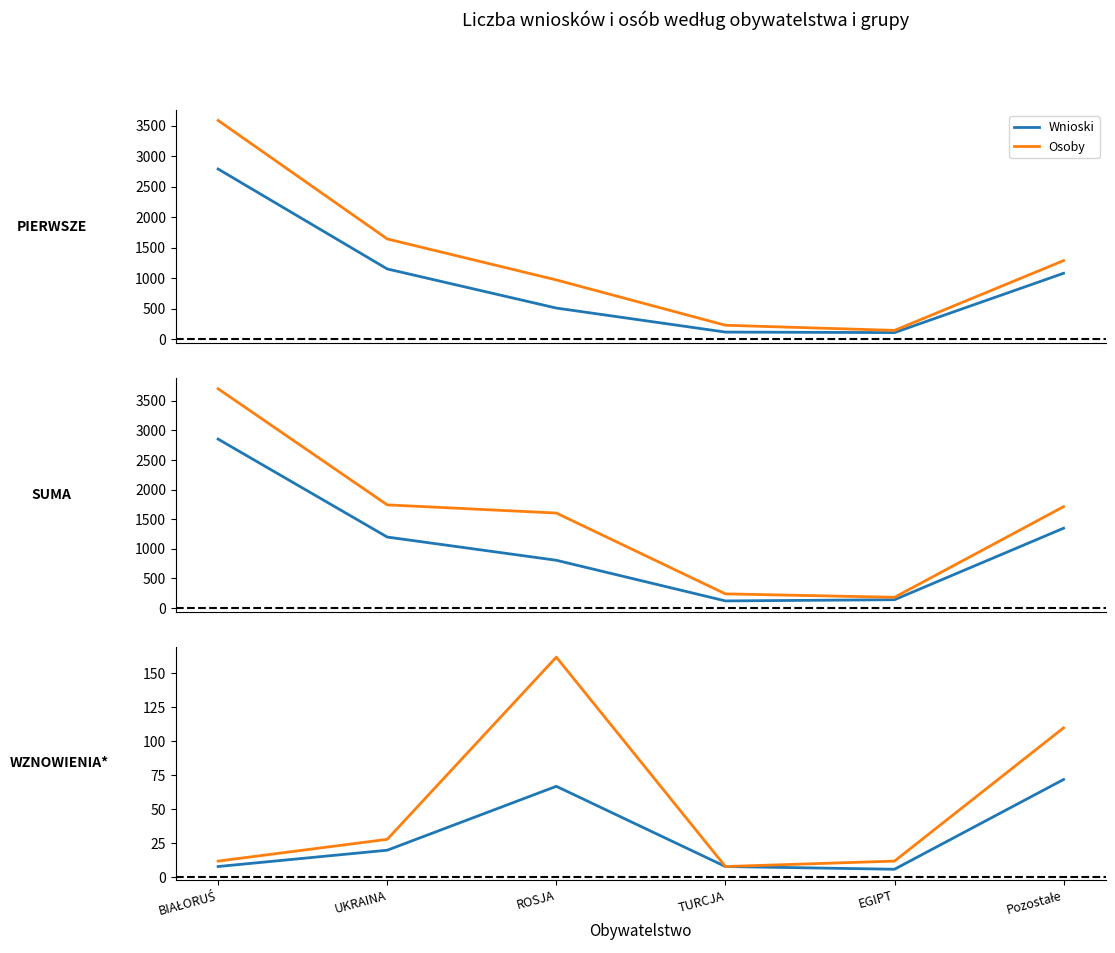

What is the total value across all series at ROSJA?

229